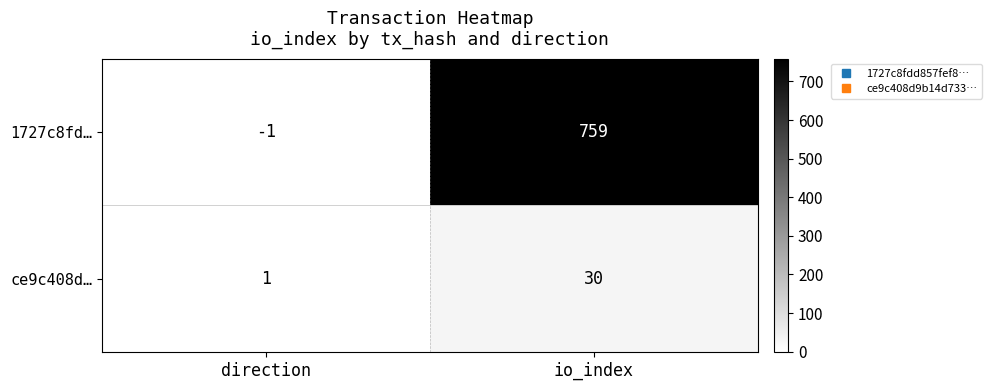

Rank the series by their average value, from lowest to highest.

ce9c408d…, 1727c8fd…